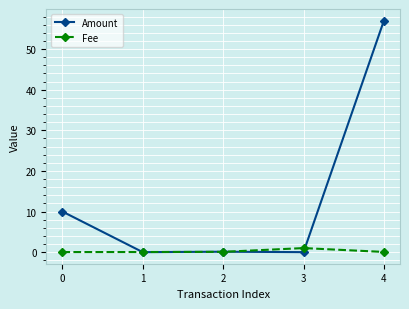

Rank the series by their maximum value, from lowest to highest.

Fee, Amount